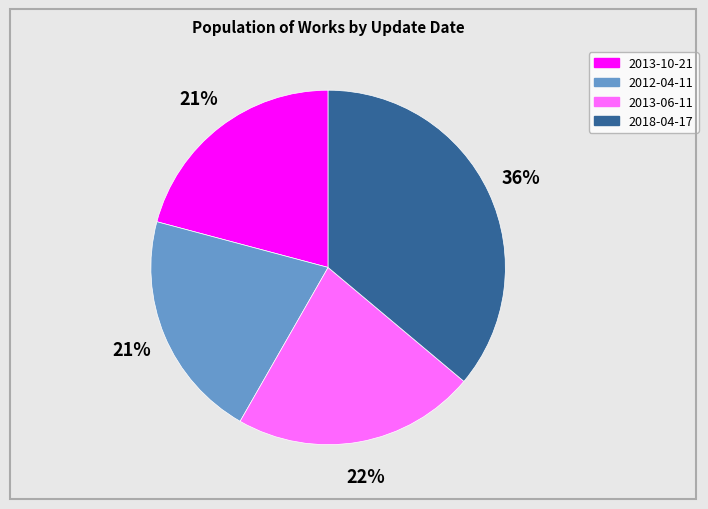

Is 2012-04-11 the majority of the pie?

No